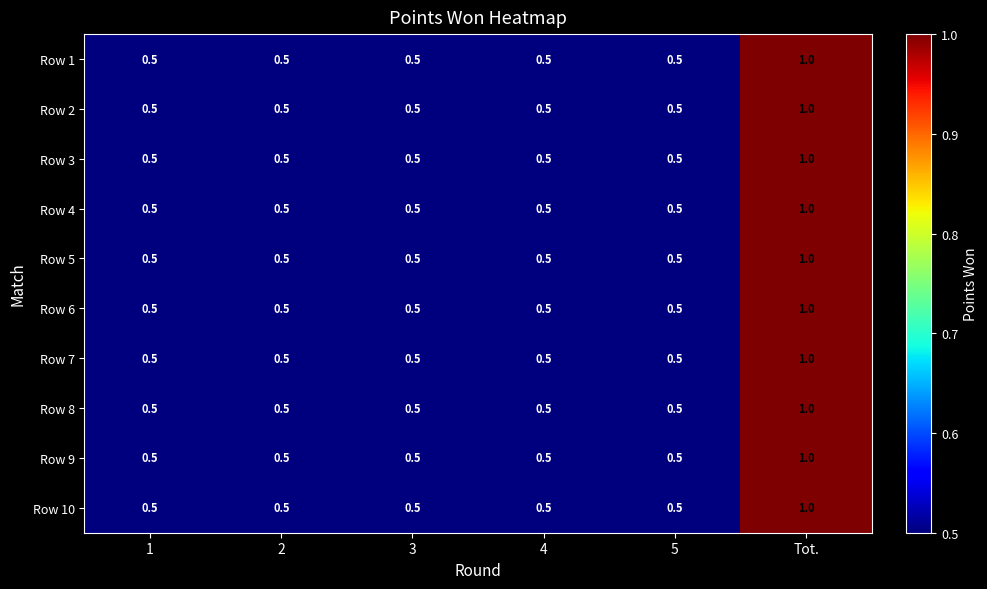

What is the total value across all series at 5?

5.0